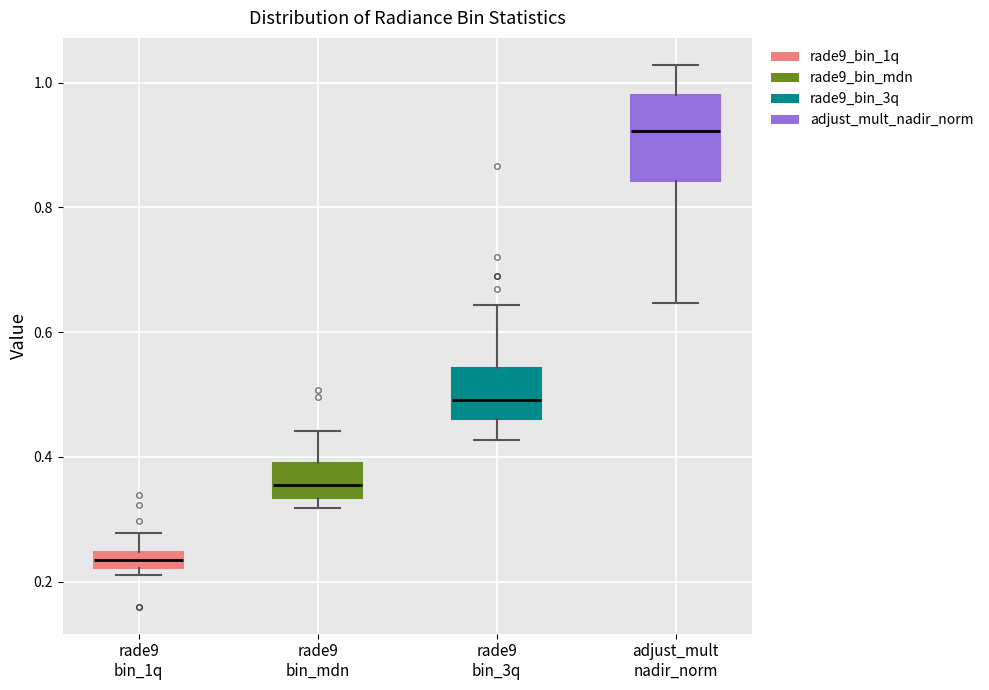

Where is the upper edge of the box for rade9 bin_mdn on the y-axis? The values are not printed on the chart, so give them approximately, as read against the axis.

0.40